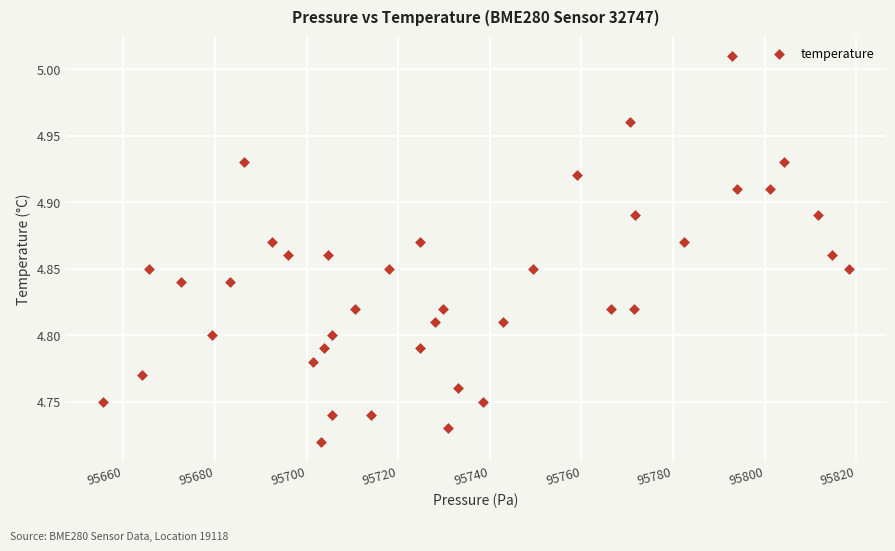

What is the range of X values (max minus min)?

162.8